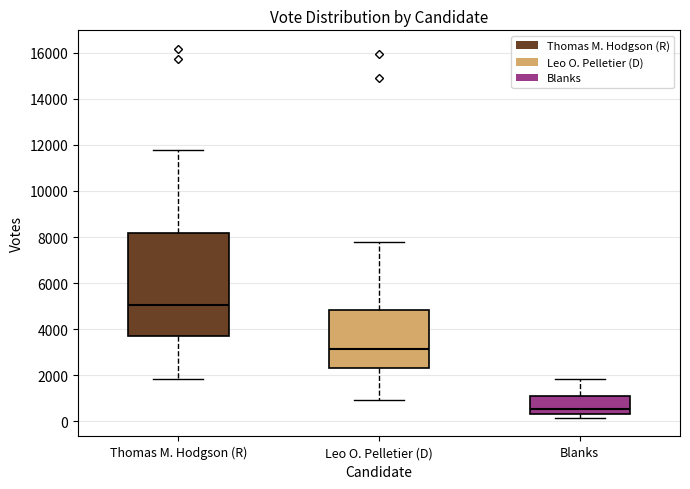

Comparing the boxes themselves (not the whiskers), which one is the tallest?

Thomas M. Hodgson (R)